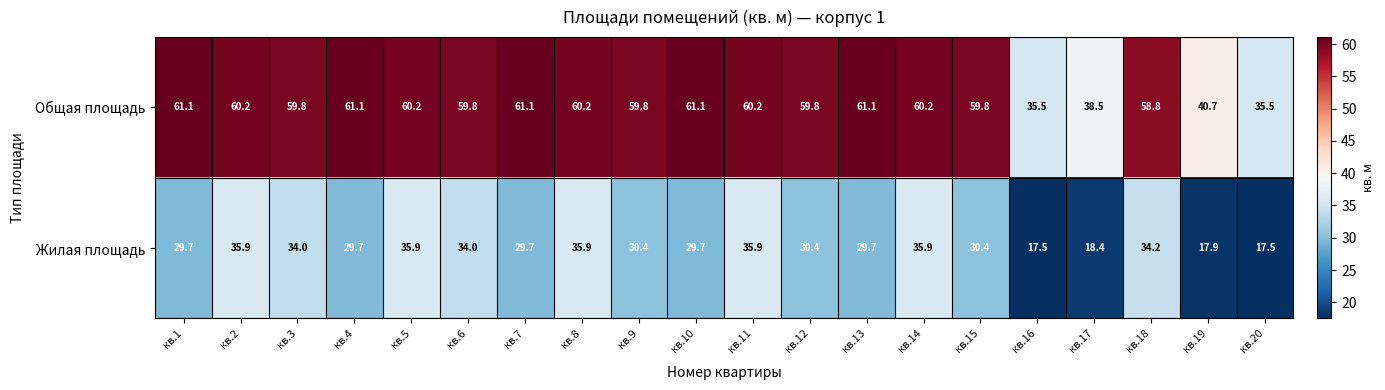

What is the difference between the second highest and second lowest values in the Общая площадь series?

25.6